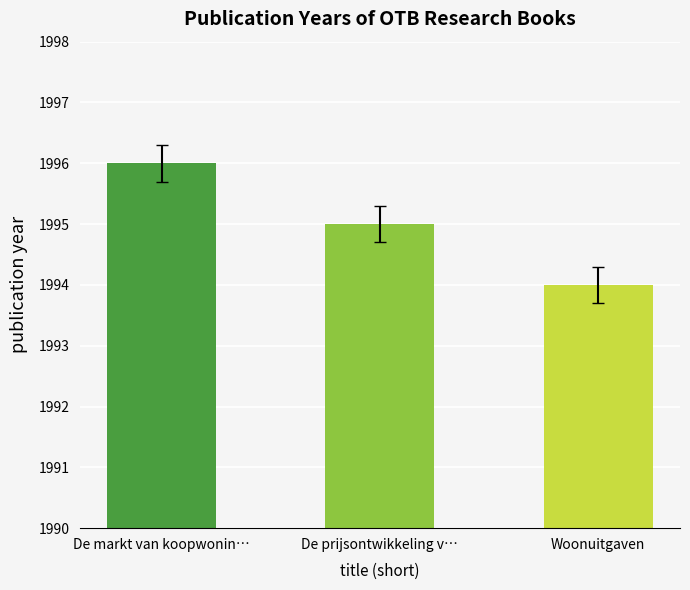

What is the maximum value shown in the chart?

1996